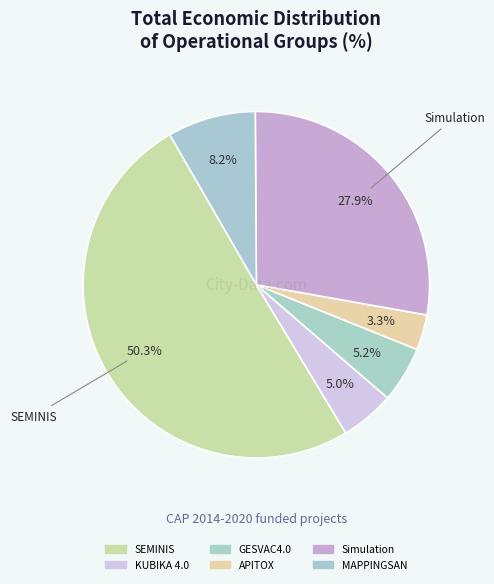

How many slices are in this pie chart?

6